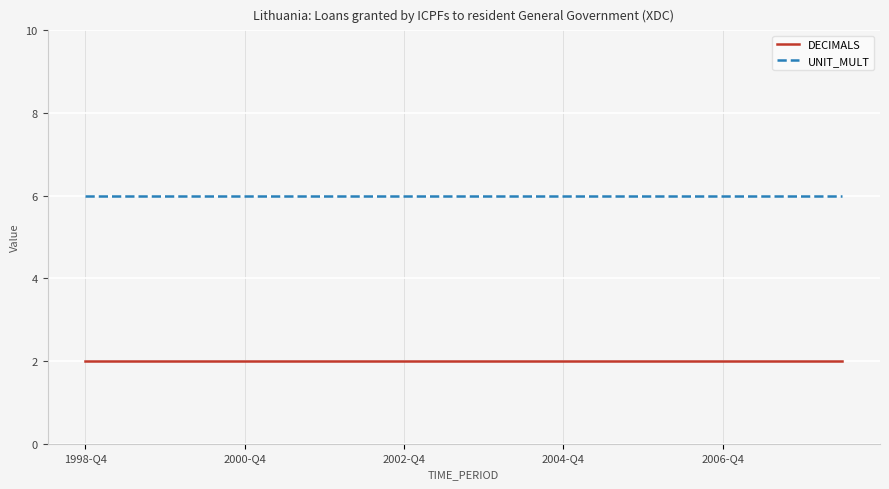

Which series has the largest total across all categories?

UNIT_MULT